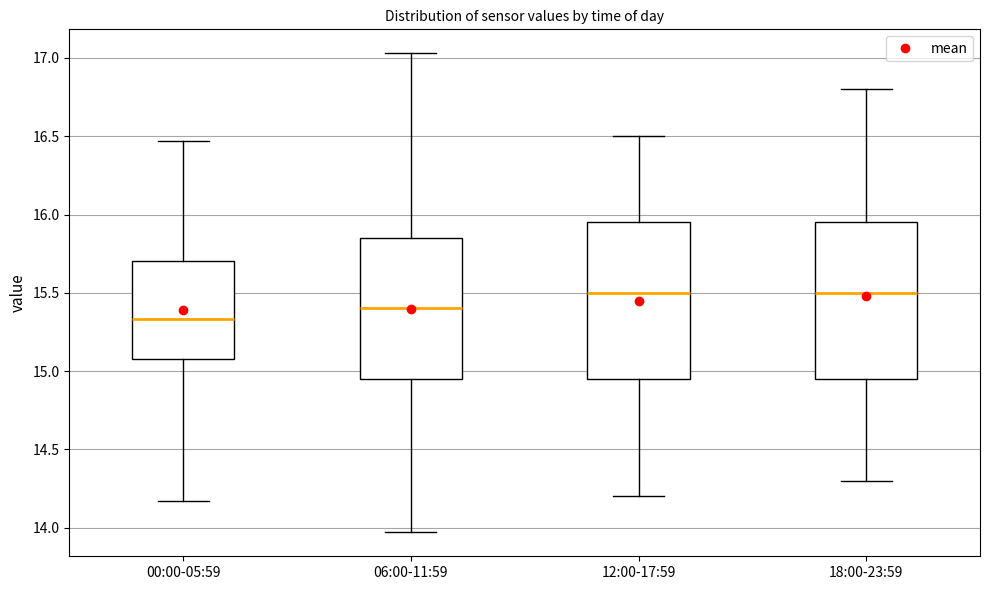

Reading left to right, transcribe this box plot: for each box, give where its median line is, the range the box spans, and where its two whiskers end, as read against the y-axis. The values are not printed on the chart, so give them approximately, as read against the axis.

00:00-05:59: median 15.35, box 15.10 to 15.70, whiskers 14.15 to 16.45
06:00-11:59: median 15.40, box 14.95 to 15.85, whiskers 13.95 to 17.05
12:00-17:59: median 15.50, box 14.95 to 15.95, whiskers 14.20 to 16.50
18:00-23:59: median 15.50, box 14.95 to 15.95, whiskers 14.30 to 16.80